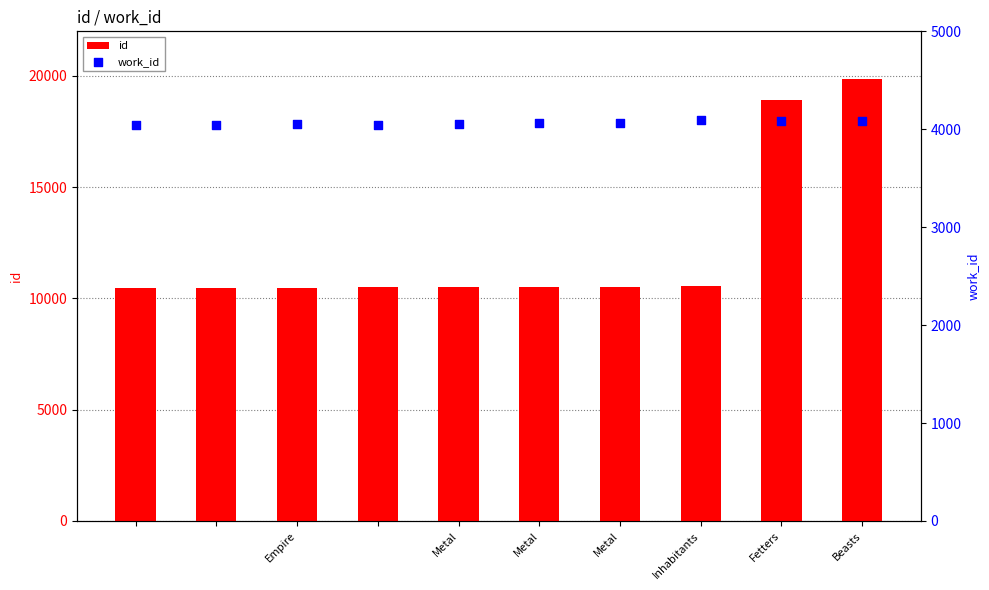

What are all the series names shown in the legend?

id, work_id